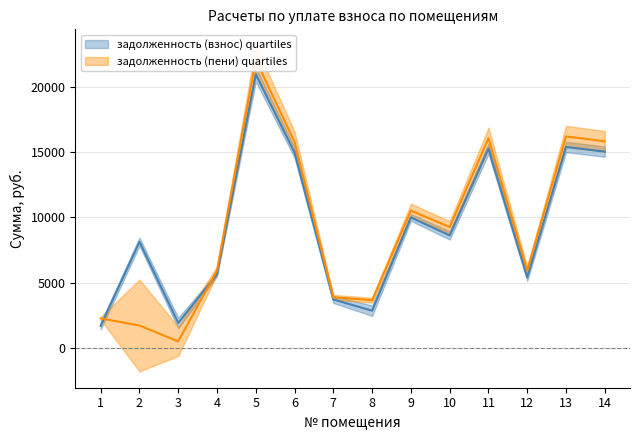

Is it true that задолженность (пени) equals 5948.2 at 4?

True